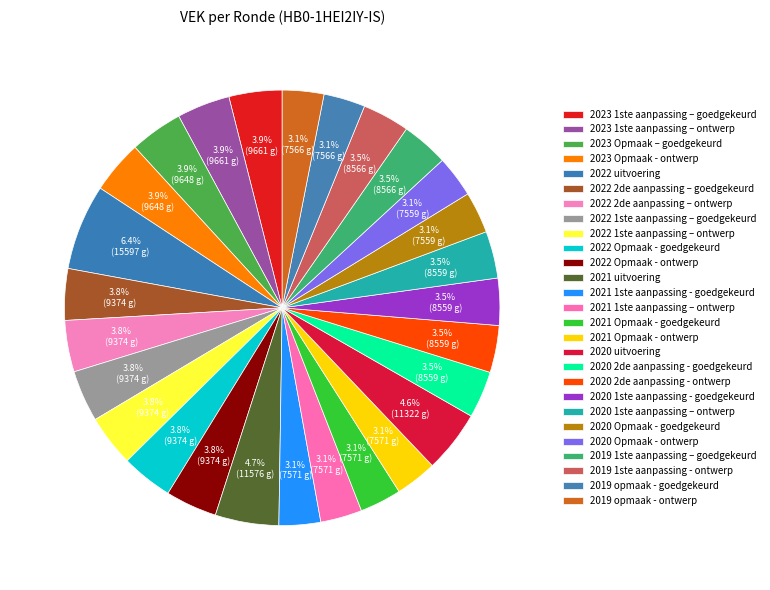

Is it true that 2020 2de aanpassing - ontwerp is 1% of the pie?

False